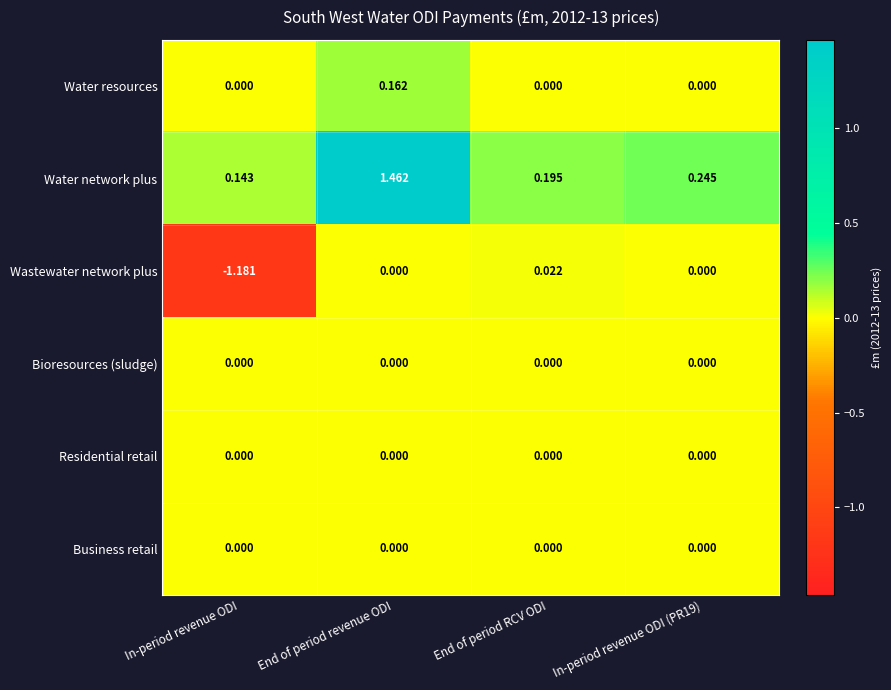

Which series has the widest spread of values?

Water network plus